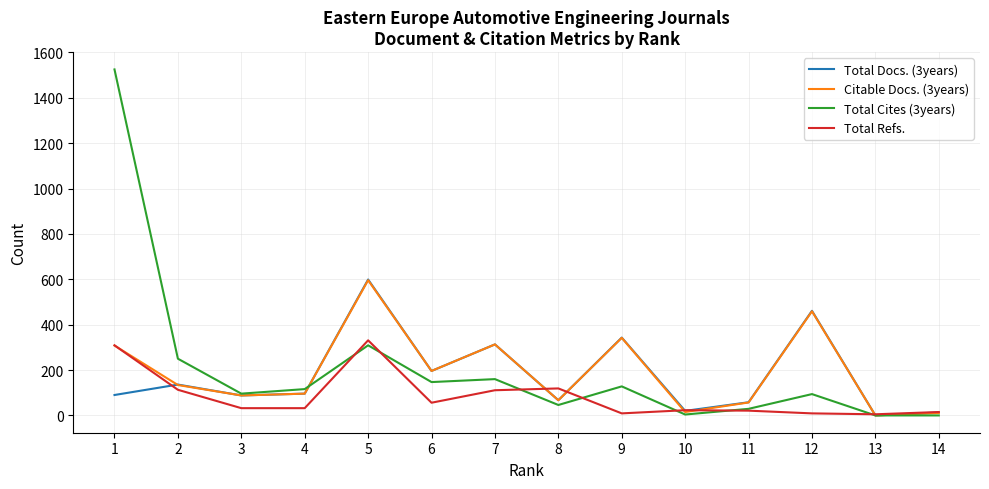

Where is the first local maximum for Total Refs.?

5